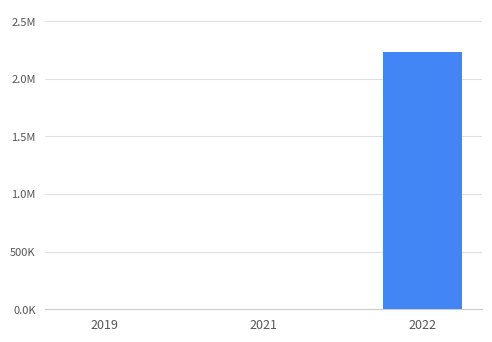

Are the bars horizontal?

No